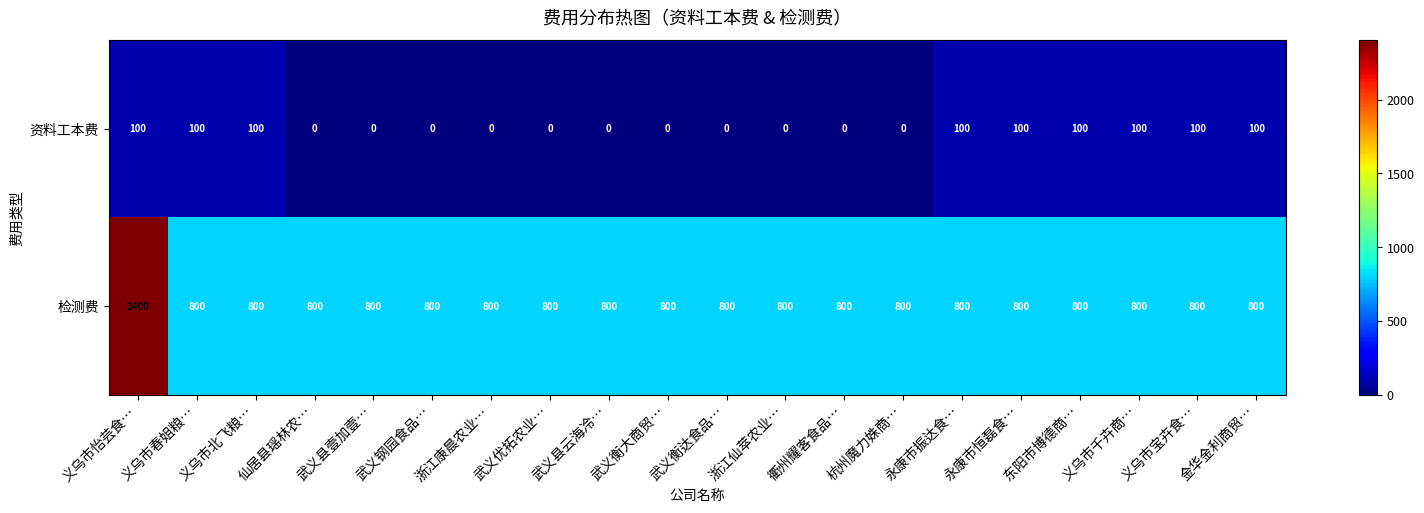

What is the total value across all series at 义乌市千卉商…?

900